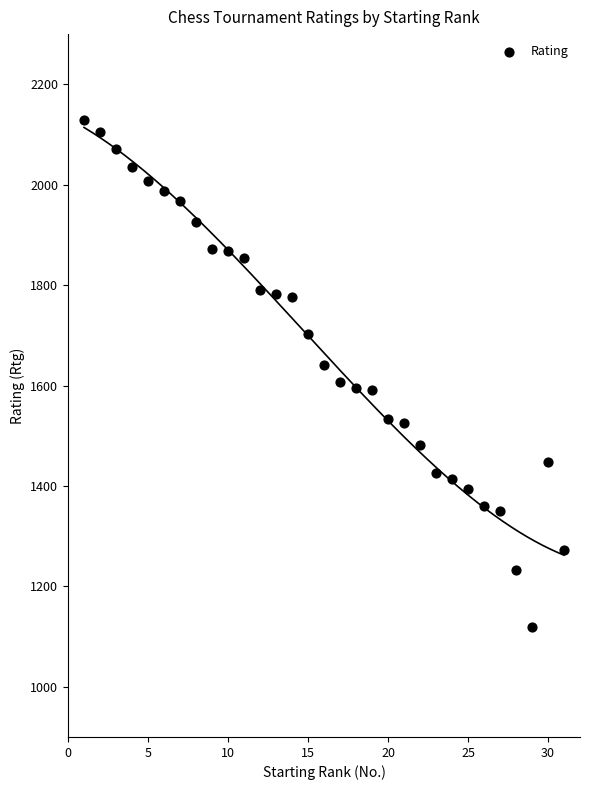

What is the range of Y values (max minus min)?

1009